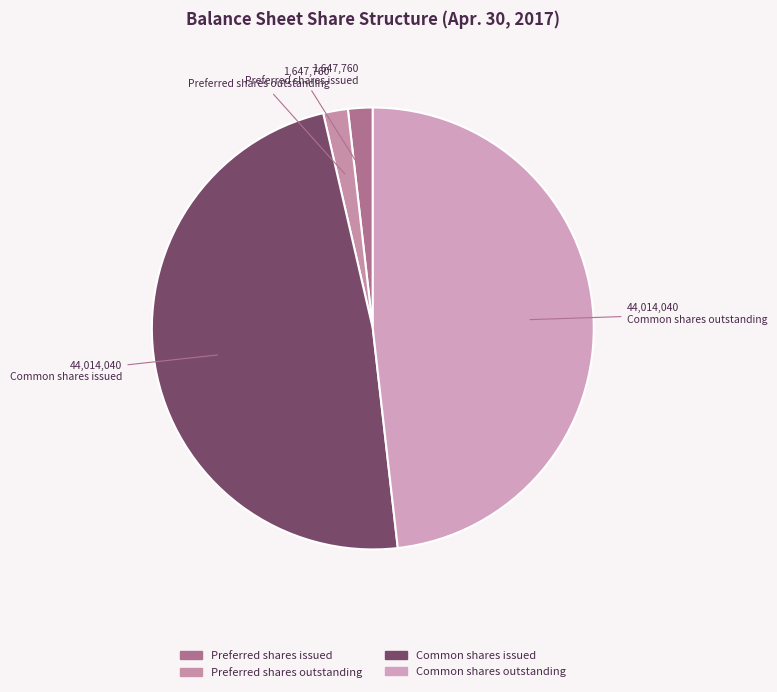

Count the number of slices in the pie.

4